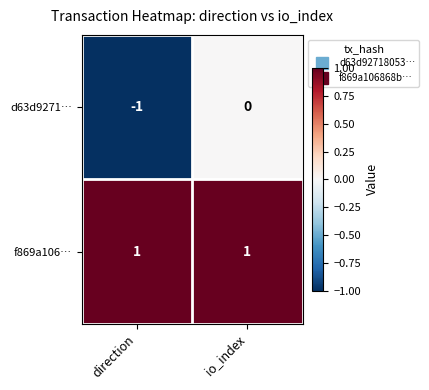

What is the total value across all series at io_index?

1